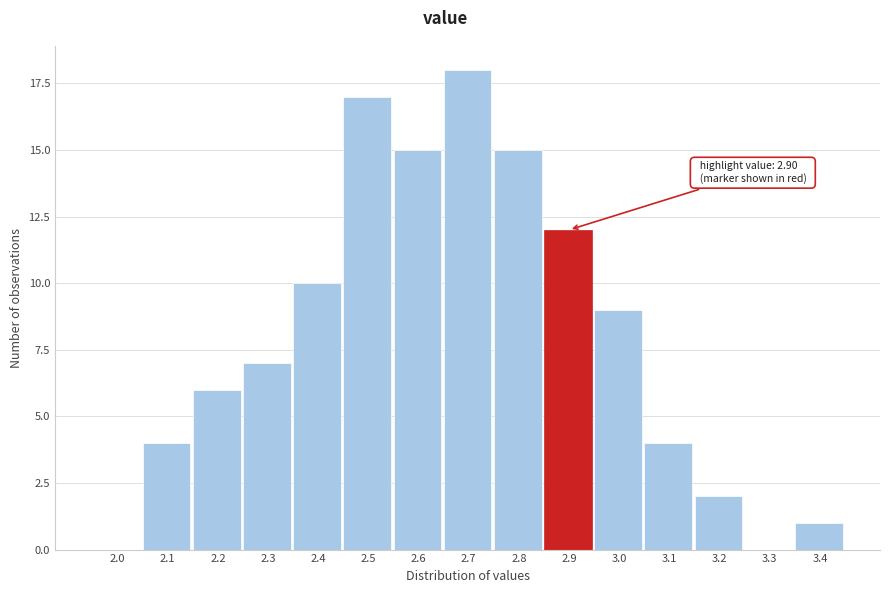

Reading left to right, what are all the values shown in this chart?

2.0=0	2.1=4	2.2=6	2.3=7	2.4=10	2.5=17	2.6=15	2.7=18	2.8=15	2.9=12	3.0=9	3.1=4	3.2=2	3.3=0	3.4=1